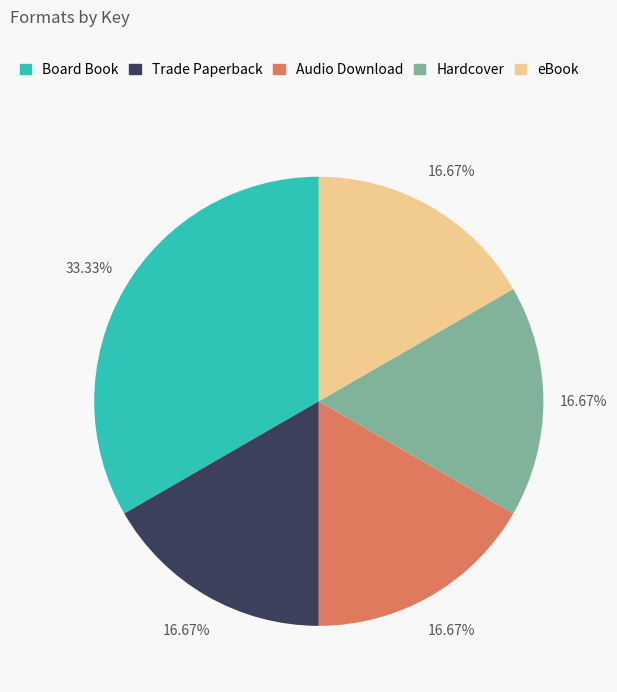

To the nearest percent, what is the average slice percentage?

20%